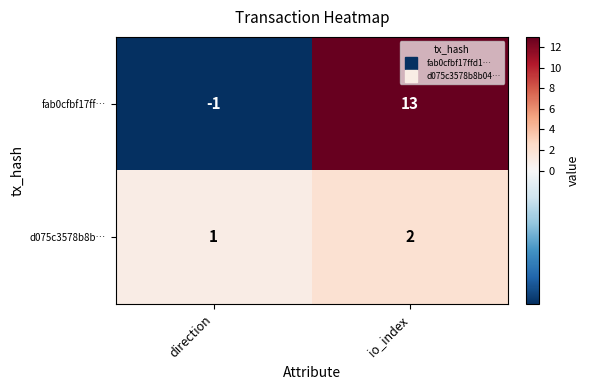

At which category is the sum across all series the highest?

io_index